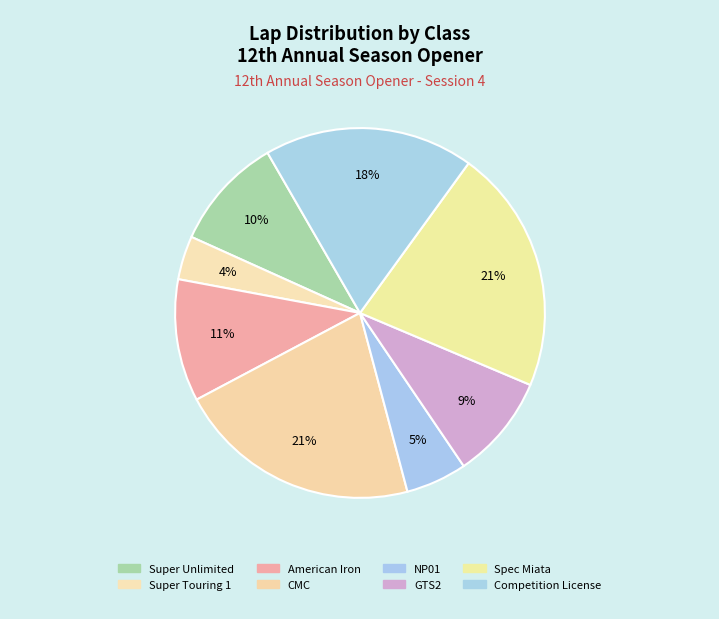

How many slices are in this pie chart?

8